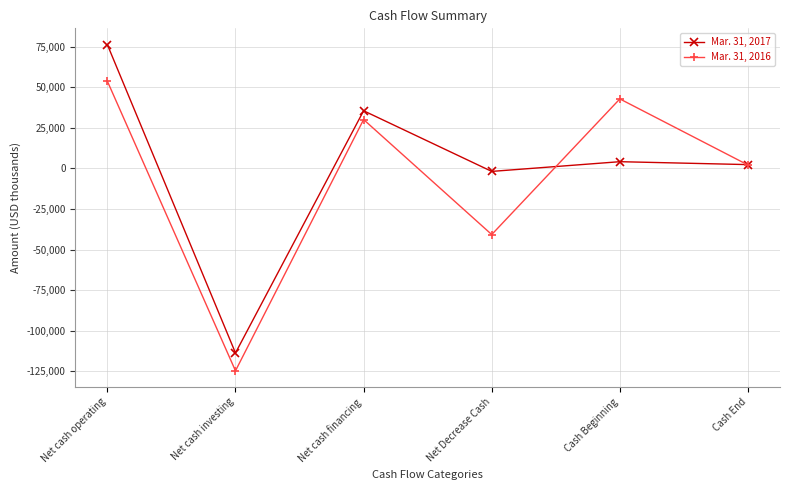

What position from the left is Cash End?

6